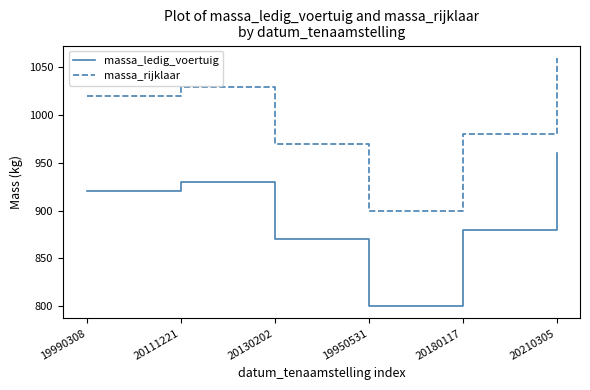

True or false: massa_rijklaar and massa_ledig_voertuig cross at least once.

False